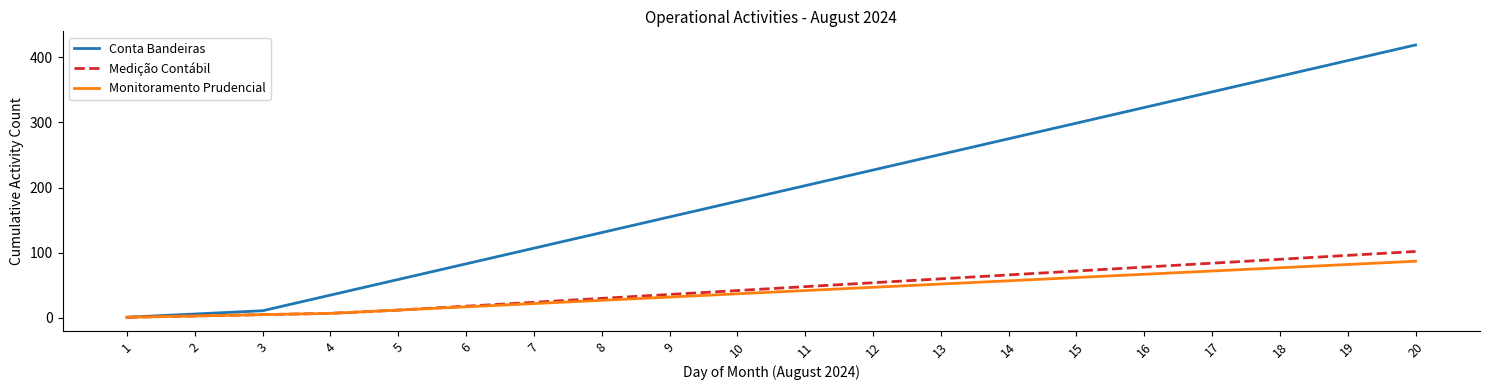

How many series are shown in this chart?

3